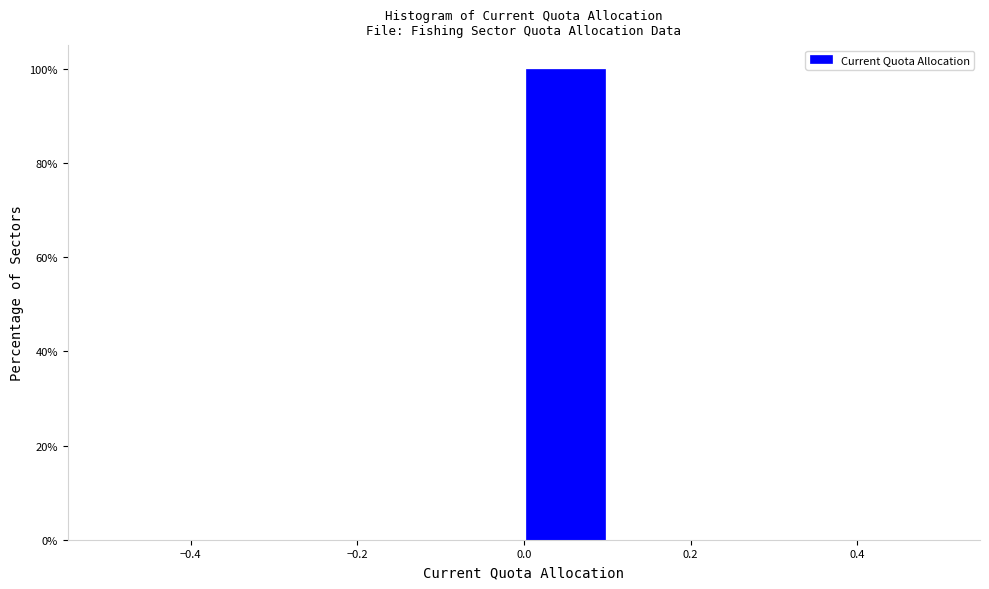

What is the height of the bar covering 0.0 to 0.1 on the x-axis? The values are not printed on the chart, so give them approximately, as read against the axis.

100